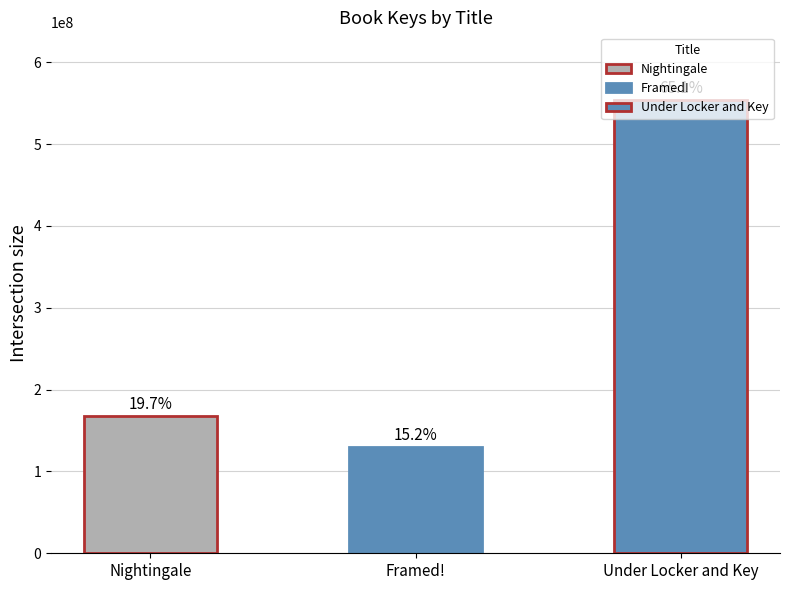

Reading right to left, list all the values displayed in this chart.

553627831	129538854	167418180